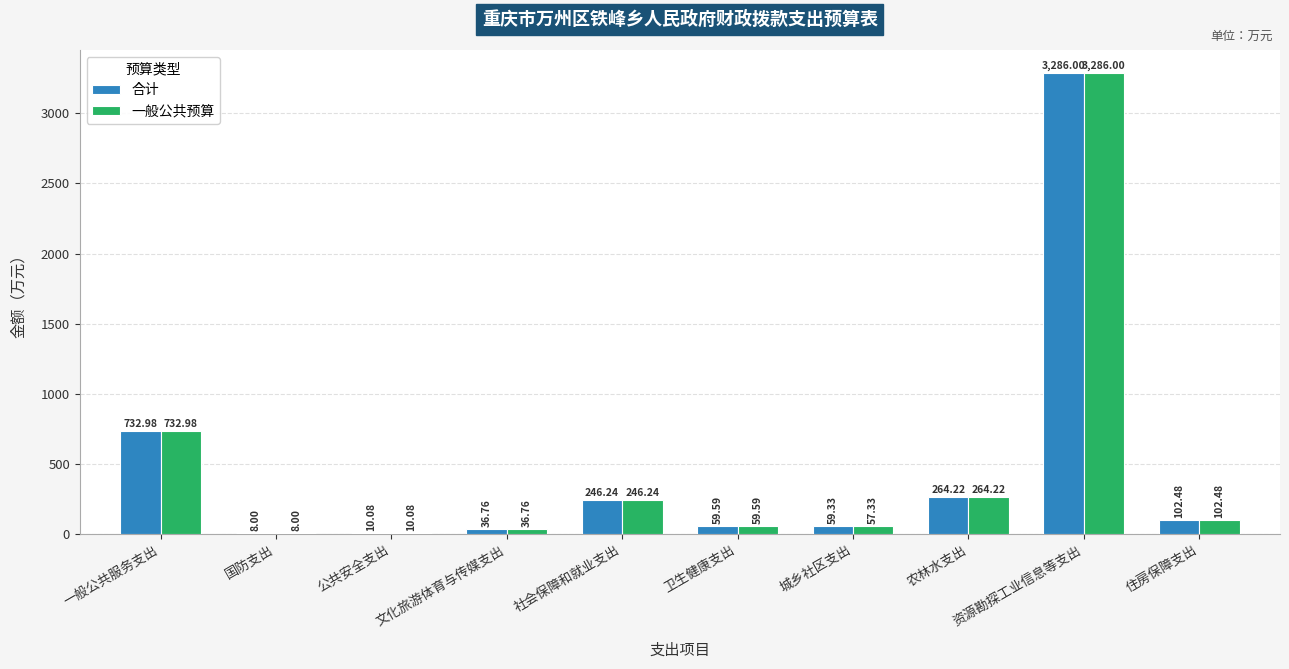

At which label is 一般公共预算 closest to 1647?

一般公共服务支出